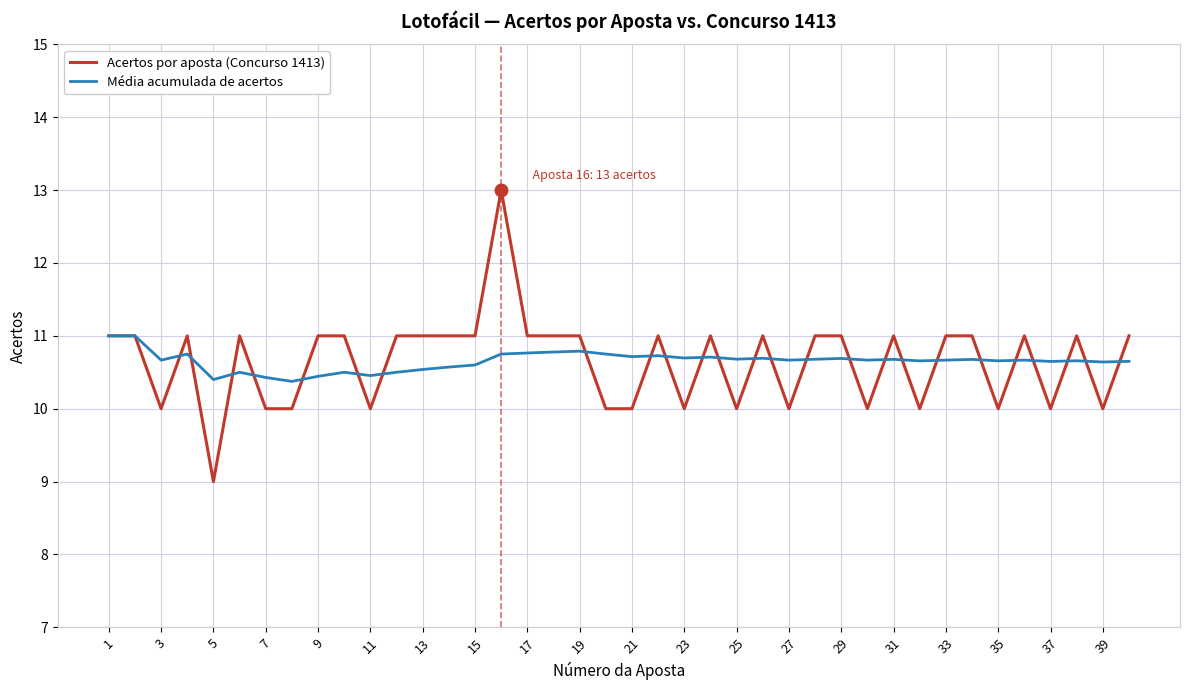

What is the maximum value shown in the chart?

13.0